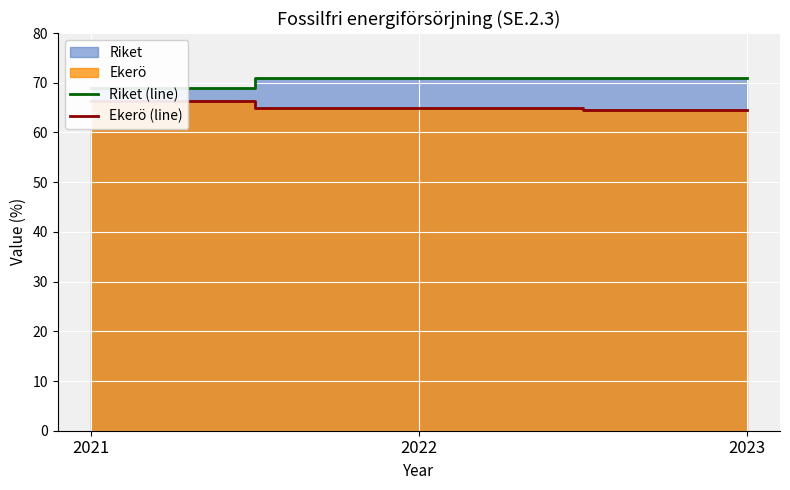

Count the Ekerö (line) values in the range 64 to 66.

2